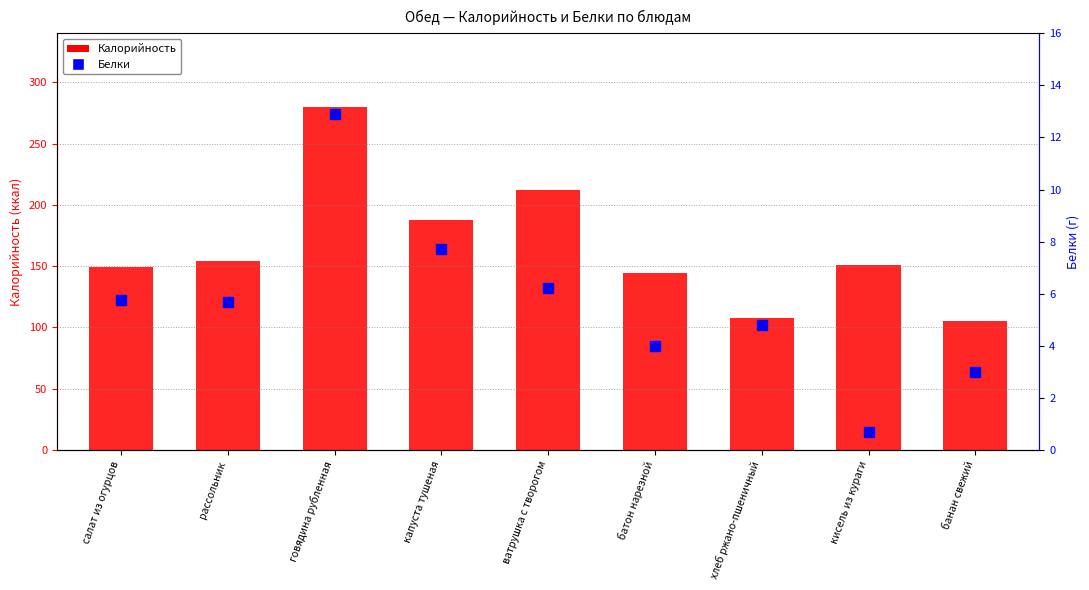

What is the smallest value displayed?

0.7